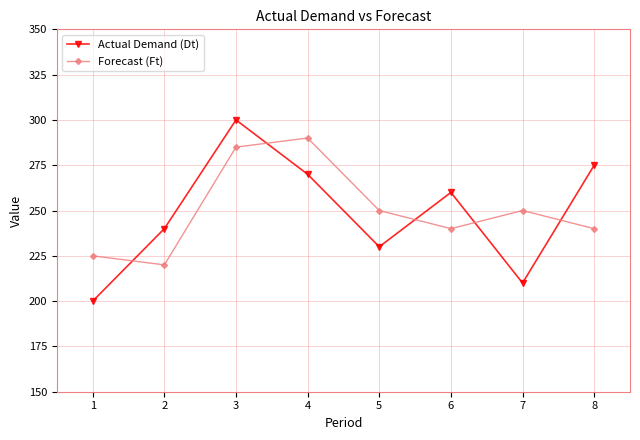

How many intersections are there between Forecast (Ft) and Actual Demand (Dt)?

5